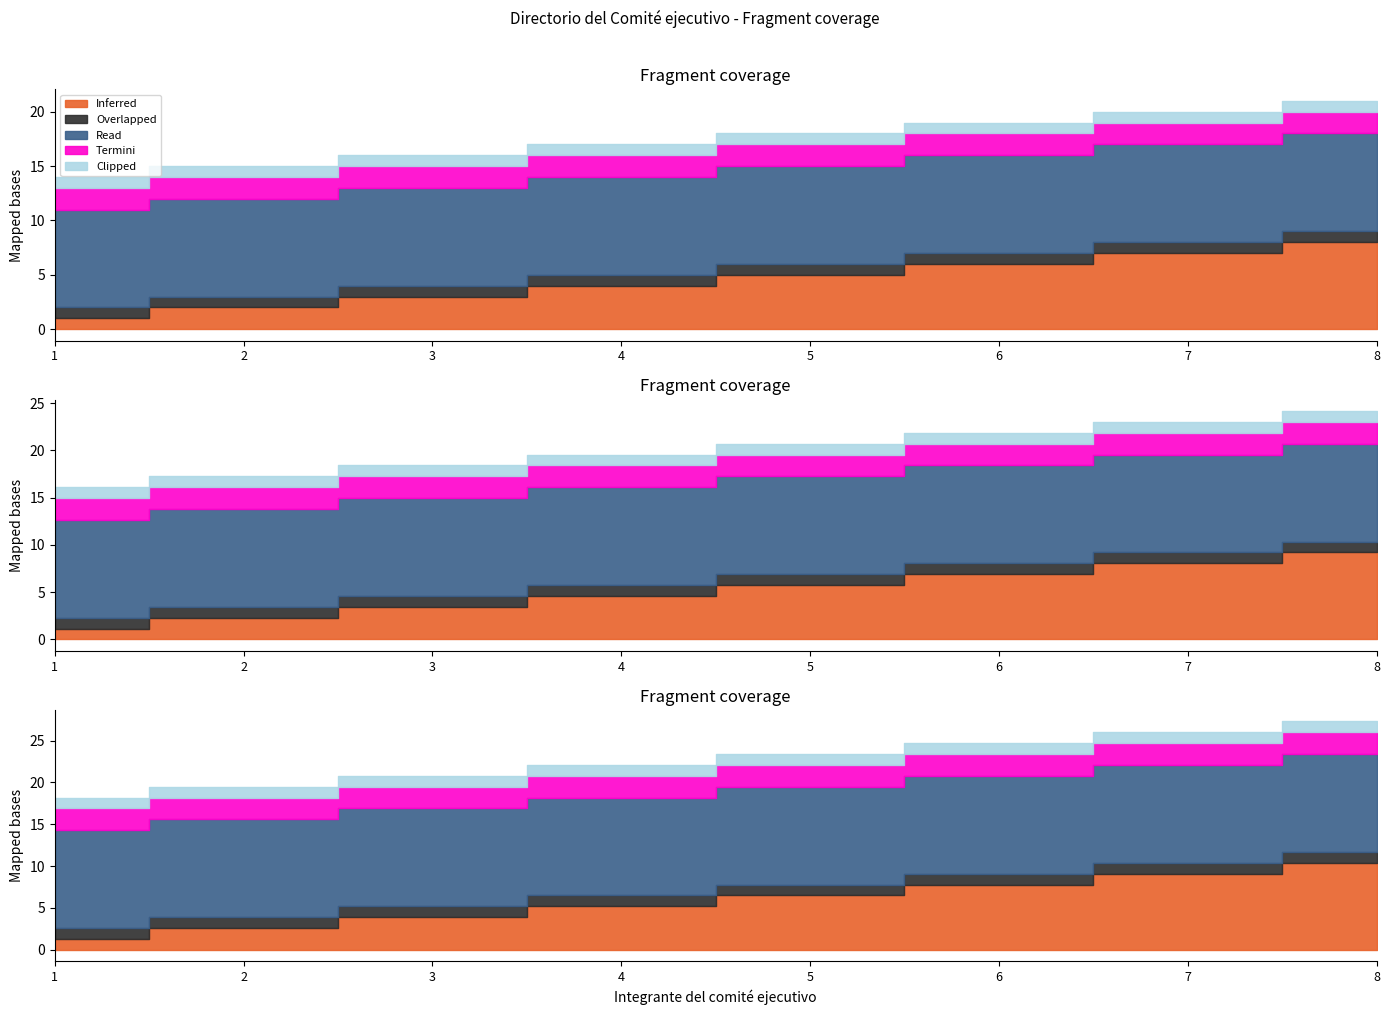

How many data points does each series have?

8